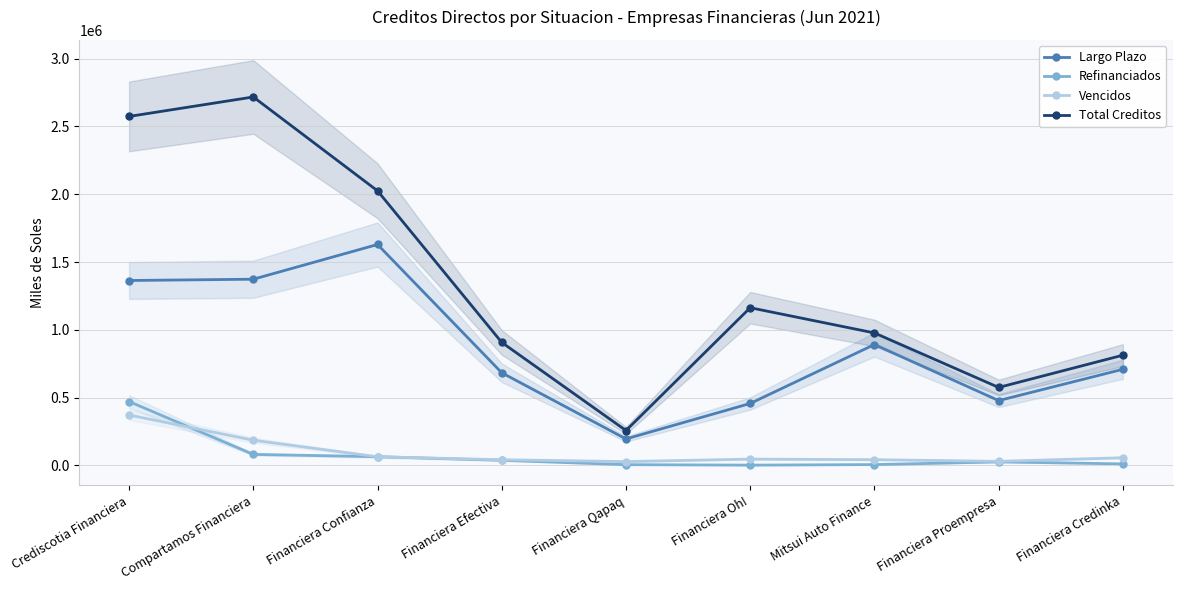

At how many categories does at least one series exceed 2130087?

2